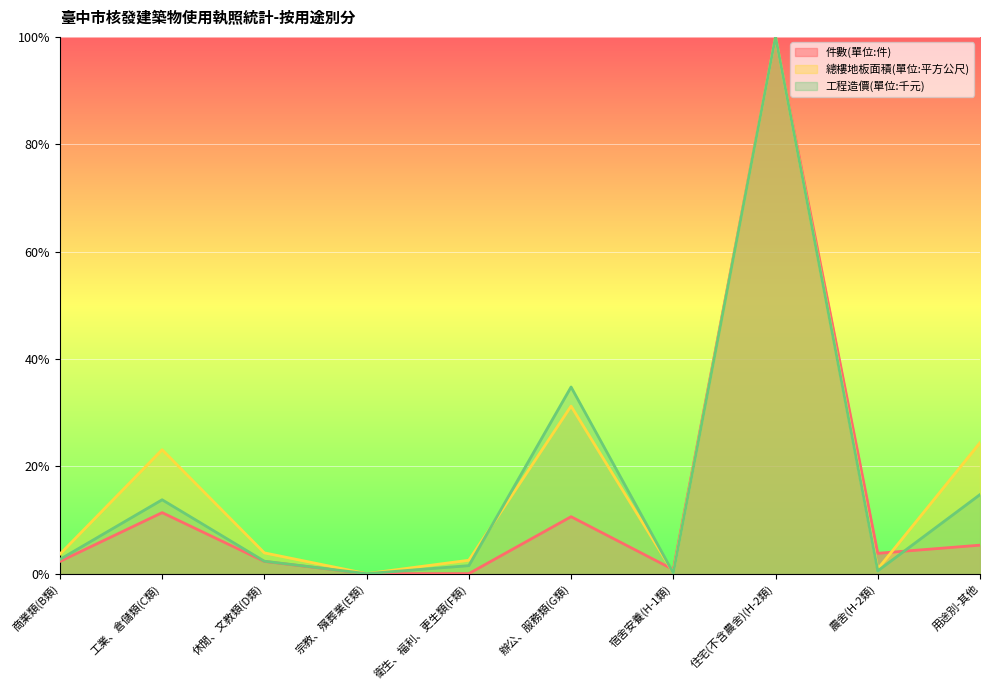

After their last crossing, which series has the higher values: 件數(單位:件) or 總樓地板面積(單位:平方公尺)?

總樓地板面積(單位:平方公尺)